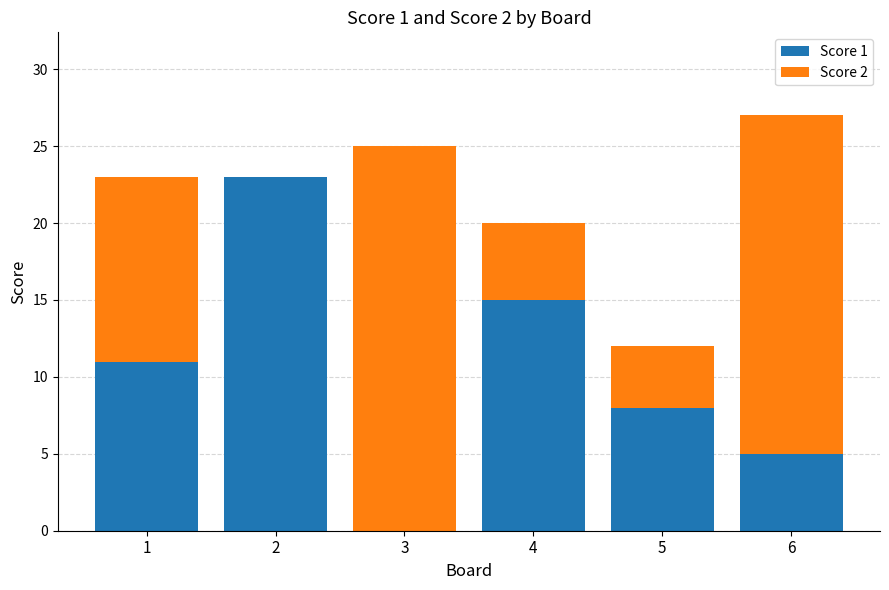

At which category is the sum across all series the highest?

6